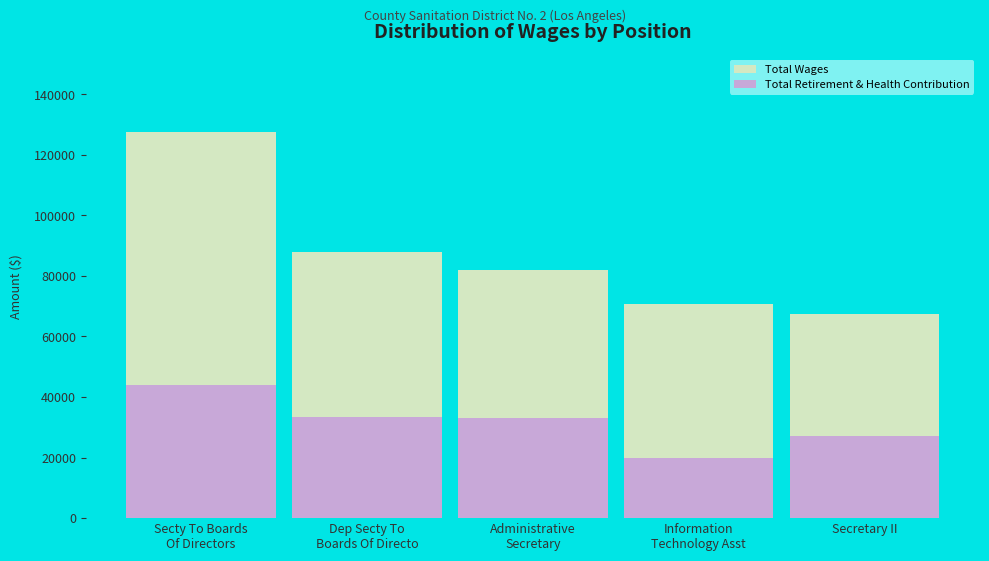

How many bars are there in each group?

2